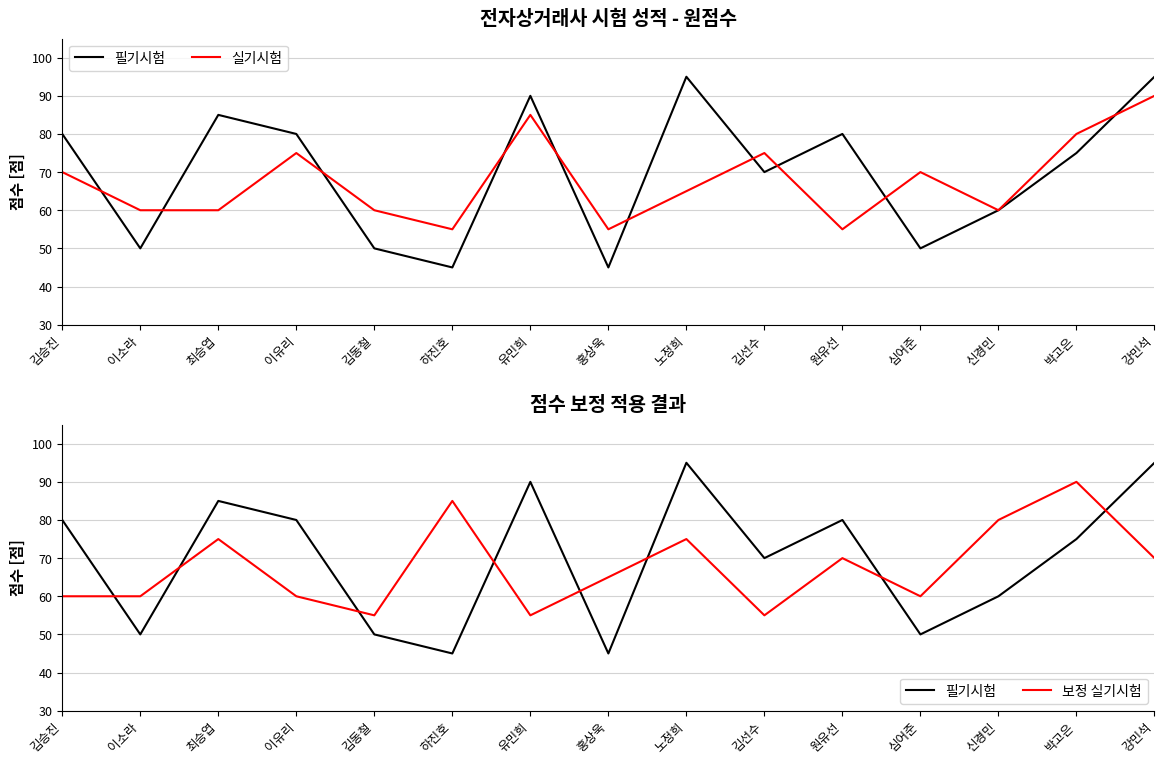

At how many categories does at least one series exceed 70?

11